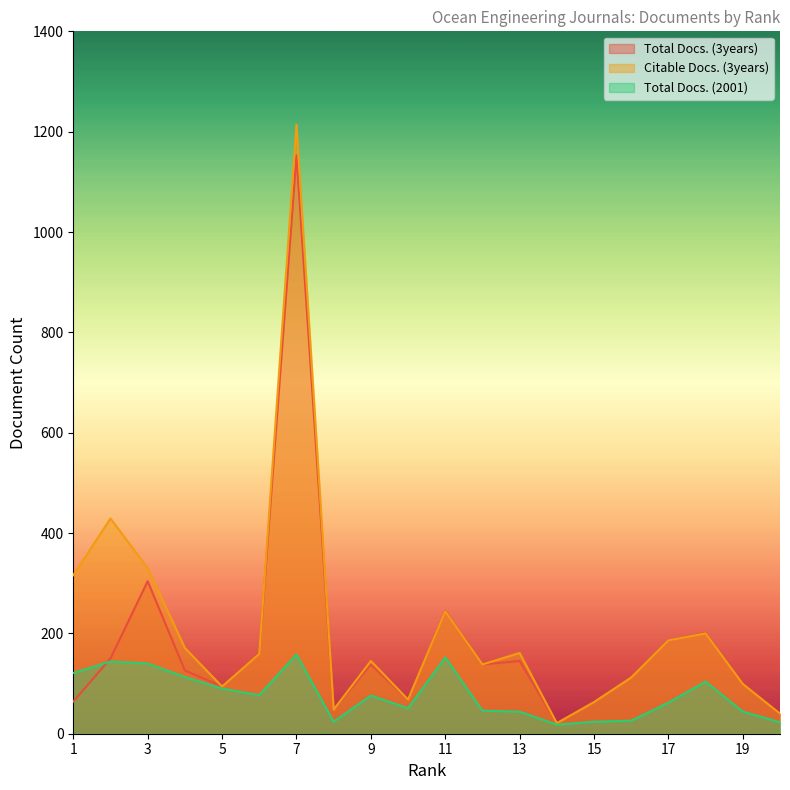

The Citable Docs. (3years) series shows 268 at 4. True or false?

False